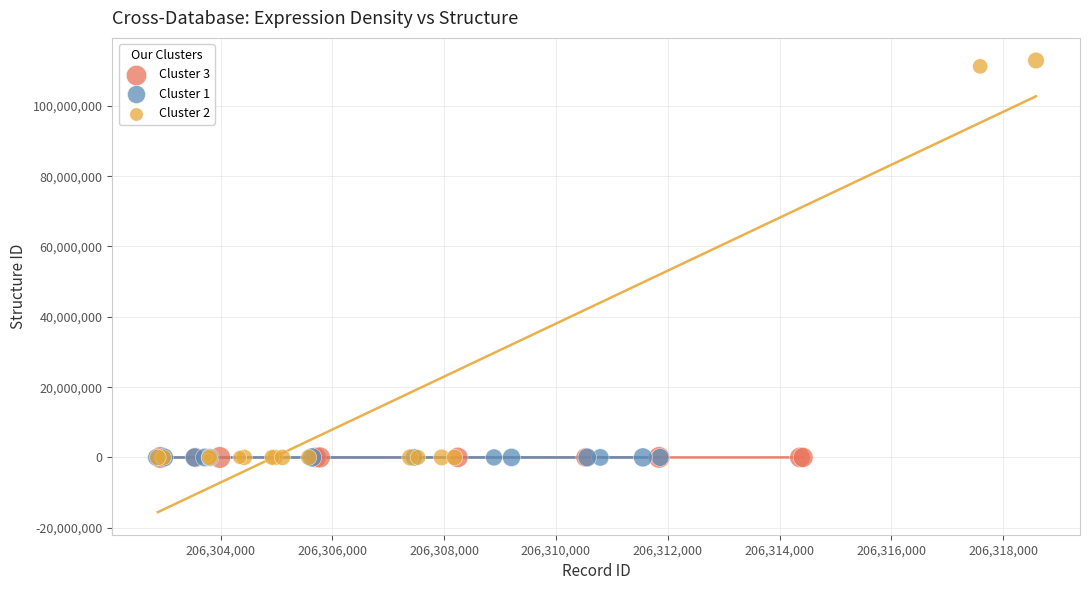

Which series reaches the maximum Y coordinate?

Cluster 2